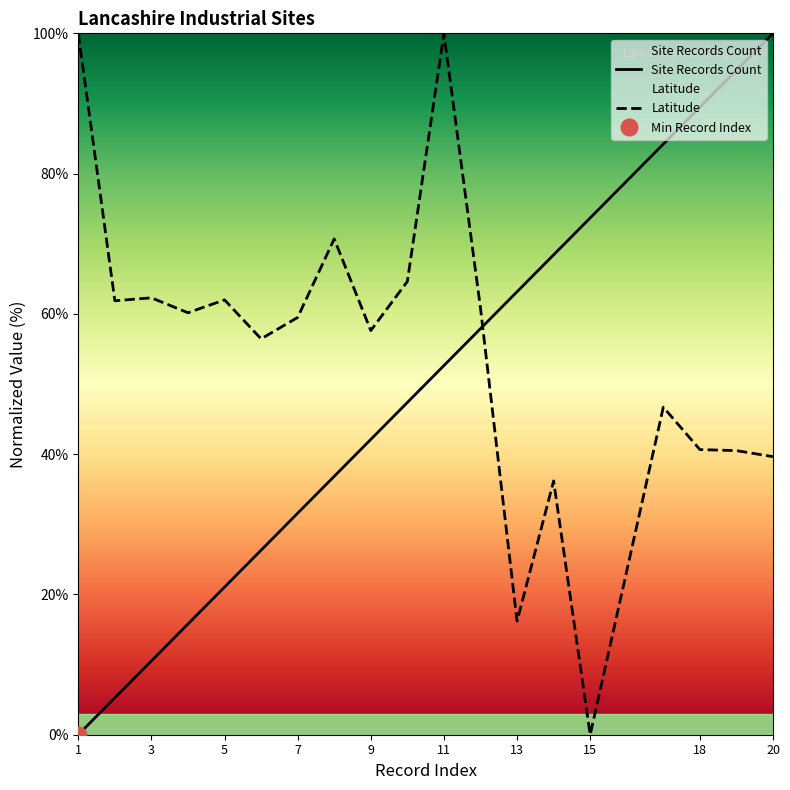

Reading left to right, what are all the values shown in this chart?

Site Records Count: 1=0.0	2=5.3	3=10.5	4=15.8	5=21.1	6=26.3	7=31.6	8=36.8	9=42.1	10=47.4	11=52.6	12=57.9	13=63.2	14=68.4	15=73.7	17=84.2	18=89.5	19=94.7	20=100.0
Latitude: 1=100.0	2=61.9	3=62.3	4=60.2	5=62.0	6=56.4	7=59.5	8=70.7	9=57.6	10=64.6	11=99.9	12=60.8	13=16.2	14=36.2	15=0.0	17=46.7	18=40.7	19=40.5	20=39.6